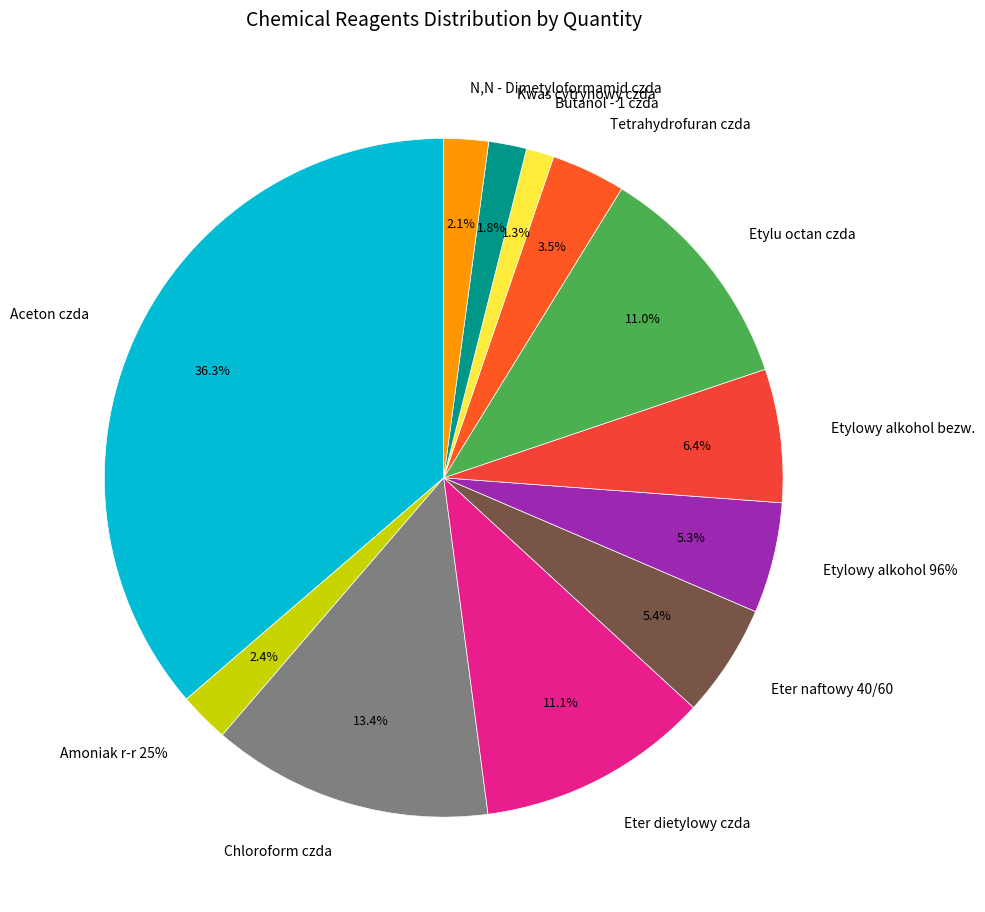

Which has a higher value, Amoniak r-r 25% or Aceton czda?

Aceton czda